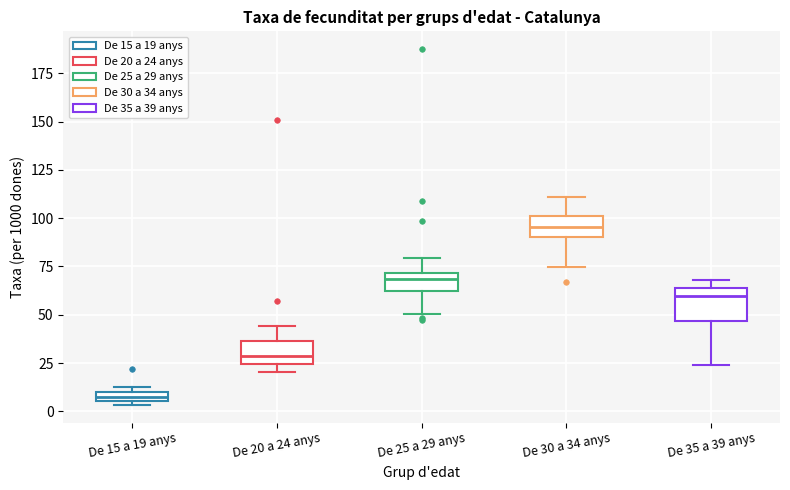

Which box's median line is the lowest?

De 15 a 19 anys